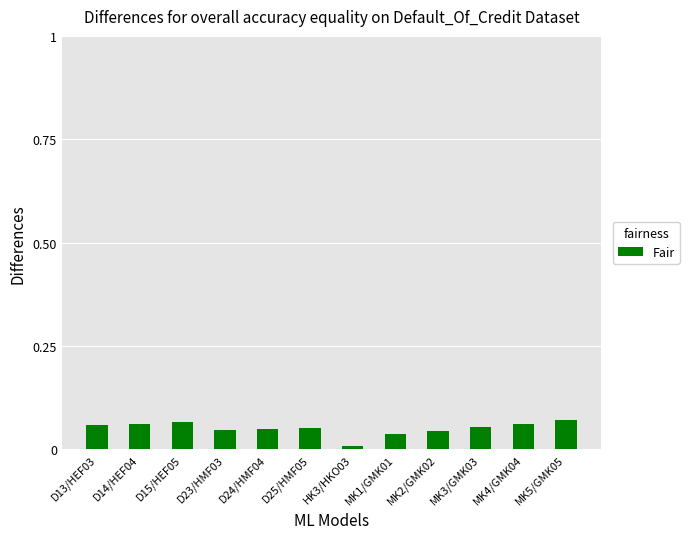

What is the label of the 3rd bar from the left?

D15/HEF05